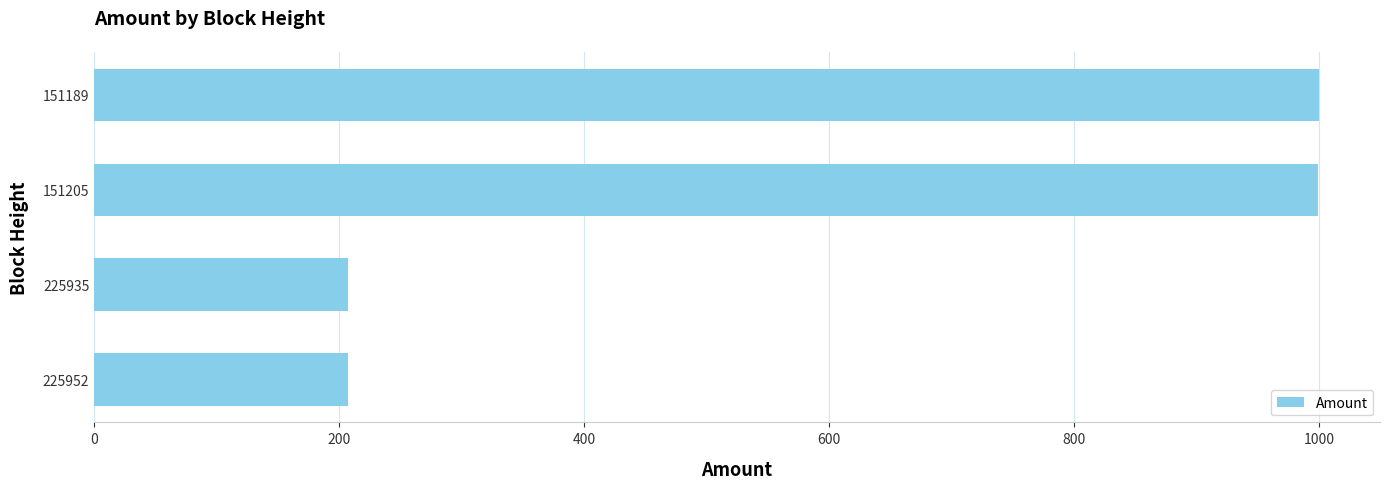

What is the change in value from 225952 to 151205?

+792.0